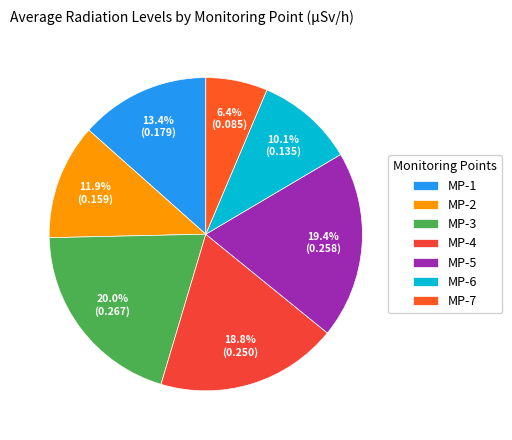

What percentage is NOT represented by MP-4?

81.2%